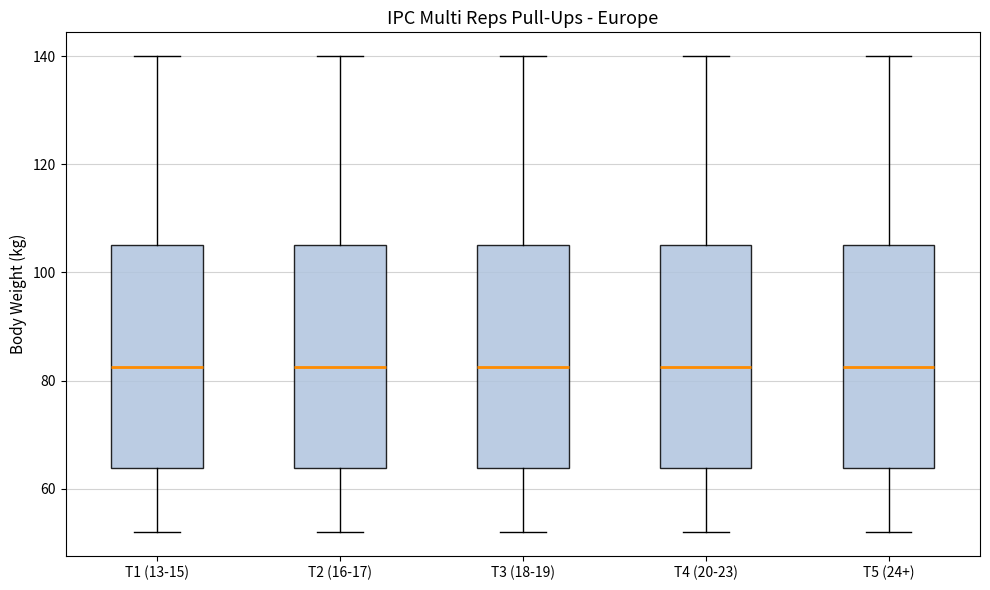

Reading left to right, read every box against the y-axis: the position of its median line, the range the box covers, and the ends of its whiskers. The values are not printed on the chart, so give them approximately, as read against the axis.

T1 (13-15): median 82, box 64 to 106, whiskers 52 to 140
T2 (16-17): median 82, box 64 to 106, whiskers 52 to 140
T3 (18-19): median 82, box 64 to 106, whiskers 52 to 140
T4 (20-23): median 82, box 64 to 106, whiskers 52 to 140
T5 (24+): median 82, box 64 to 106, whiskers 52 to 140